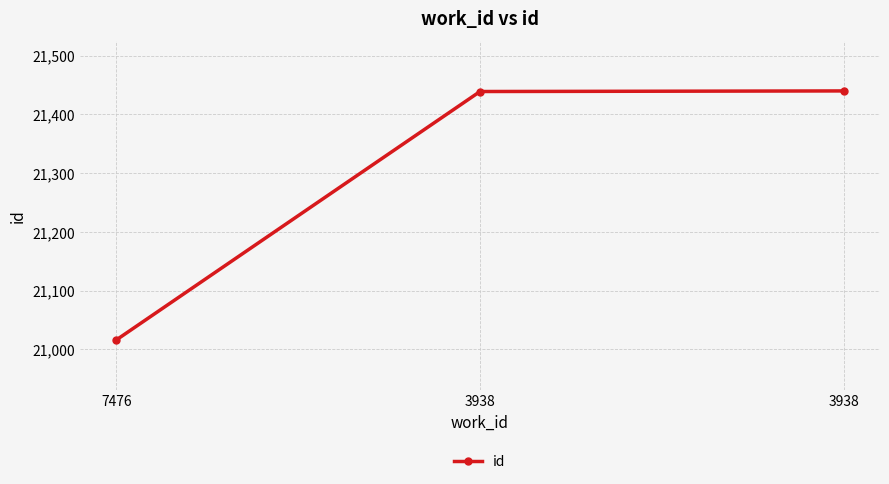

How many data points are less than 21439?

1